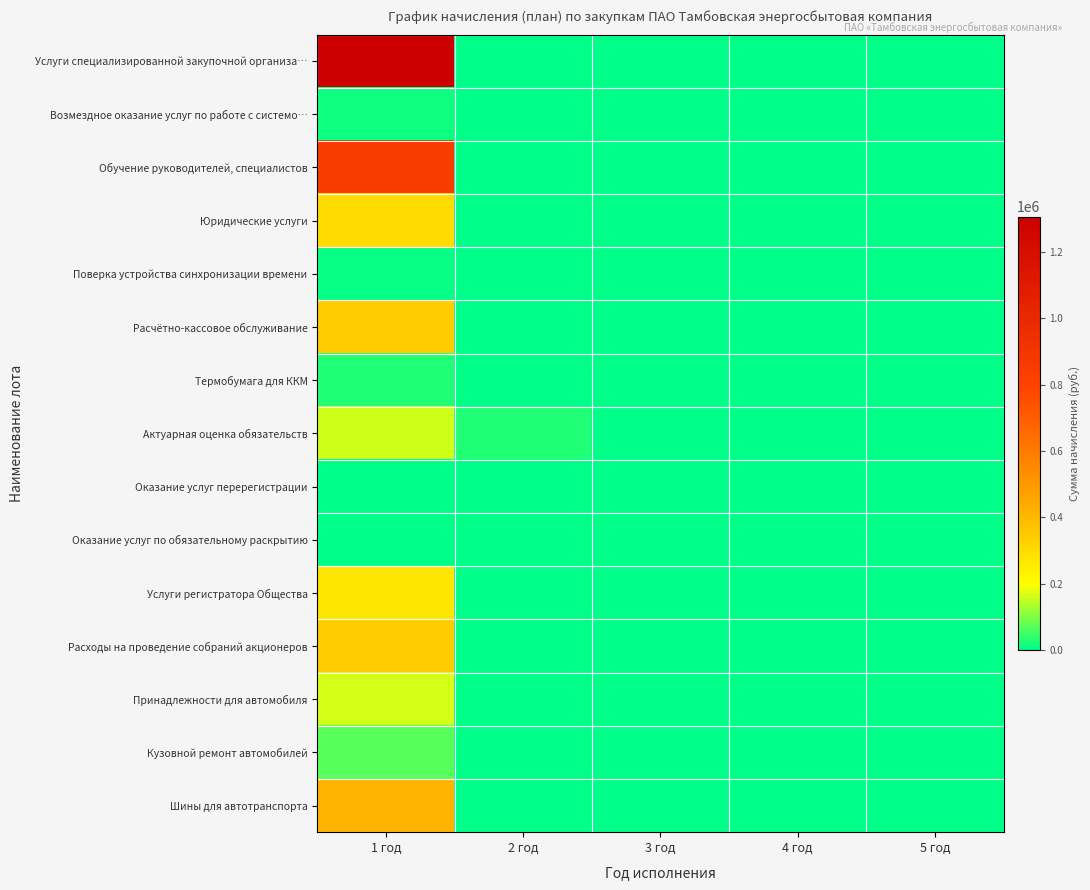

Which series has the largest range (max minus min)?

Услуги специализированной закупочной организа…